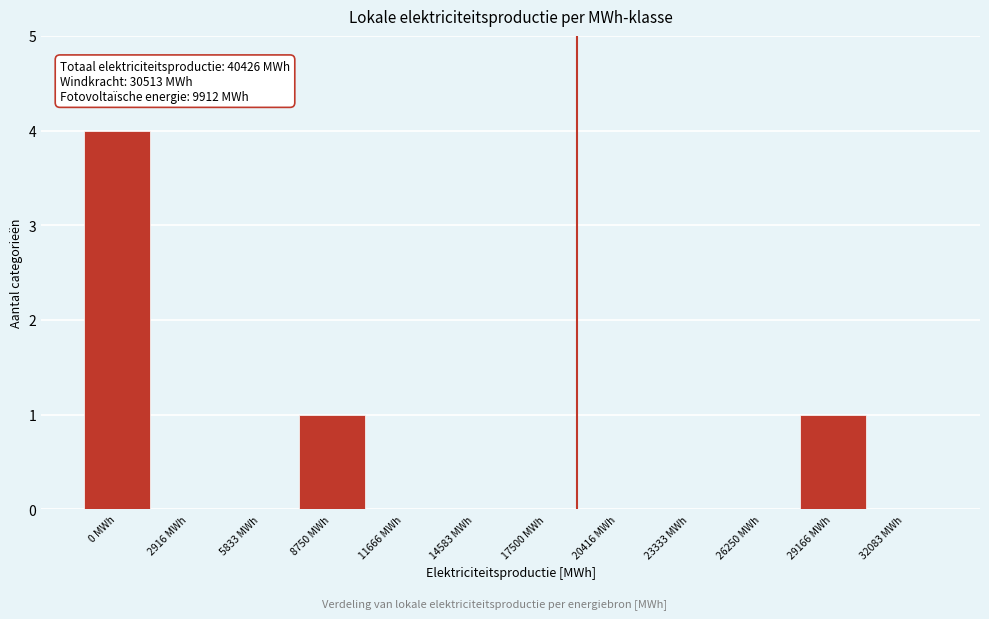

Reading right to left, what are all the values shown in this chart?

32083 MWh=0	29166 MWh=1	26250 MWh=0	23333 MWh=0	20416 MWh=0	17500 MWh=0	14583 MWh=0	11666 MWh=0	8750 MWh=1	5833 MWh=0	2916 MWh=0	0 MWh=4